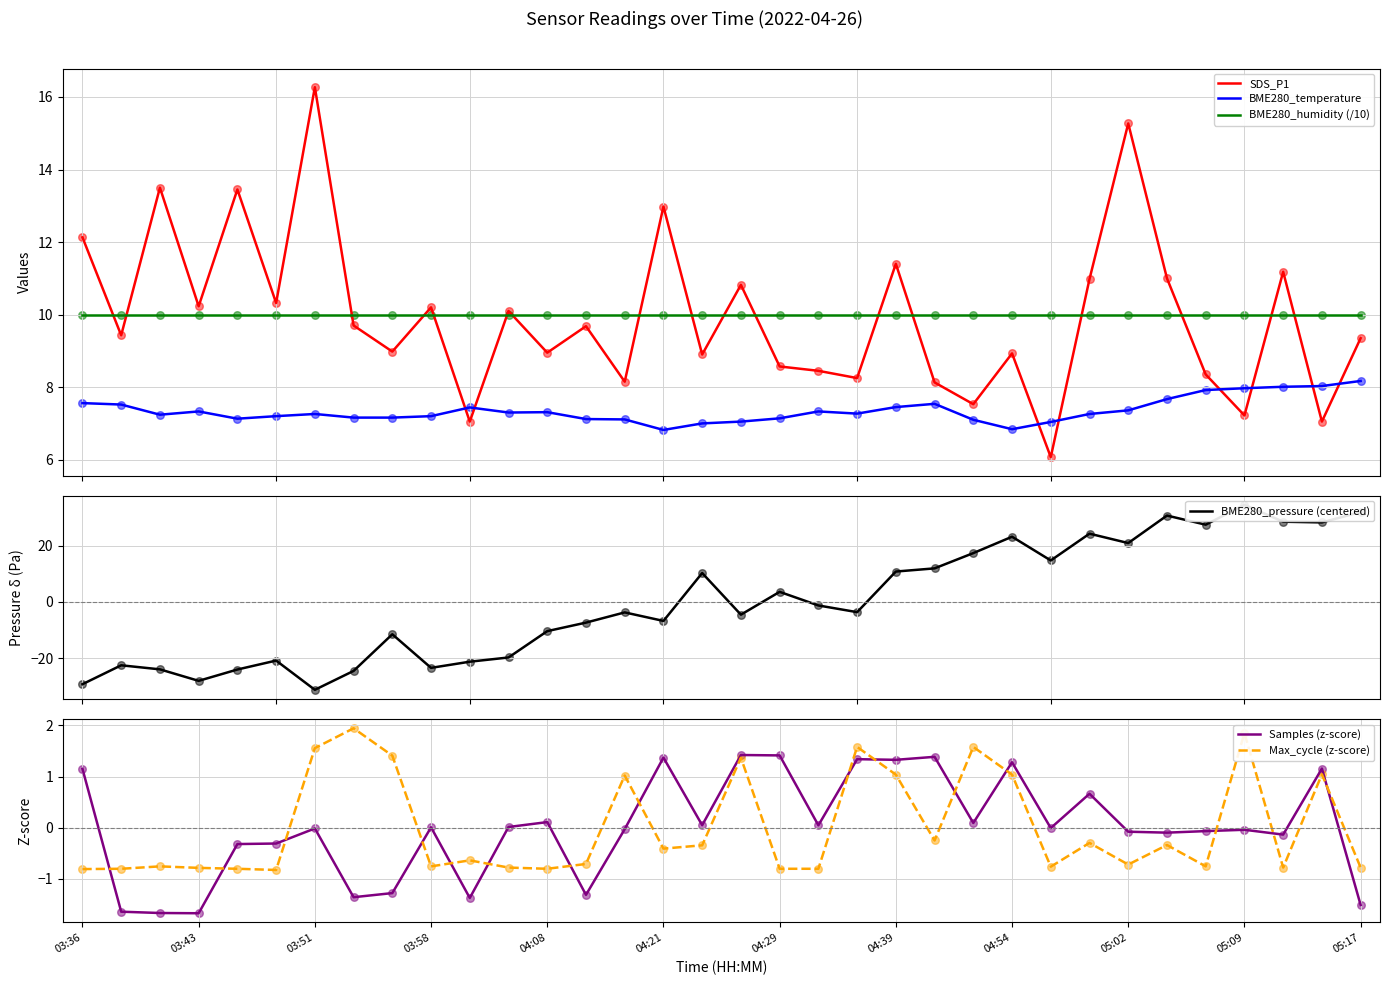

What are all the series names shown in the legend?

SDS_P1, BME280_temperature, BME280_humidity (/10), BME280_pressure (centered), Samples (z-score), Max_cycle (z-score)